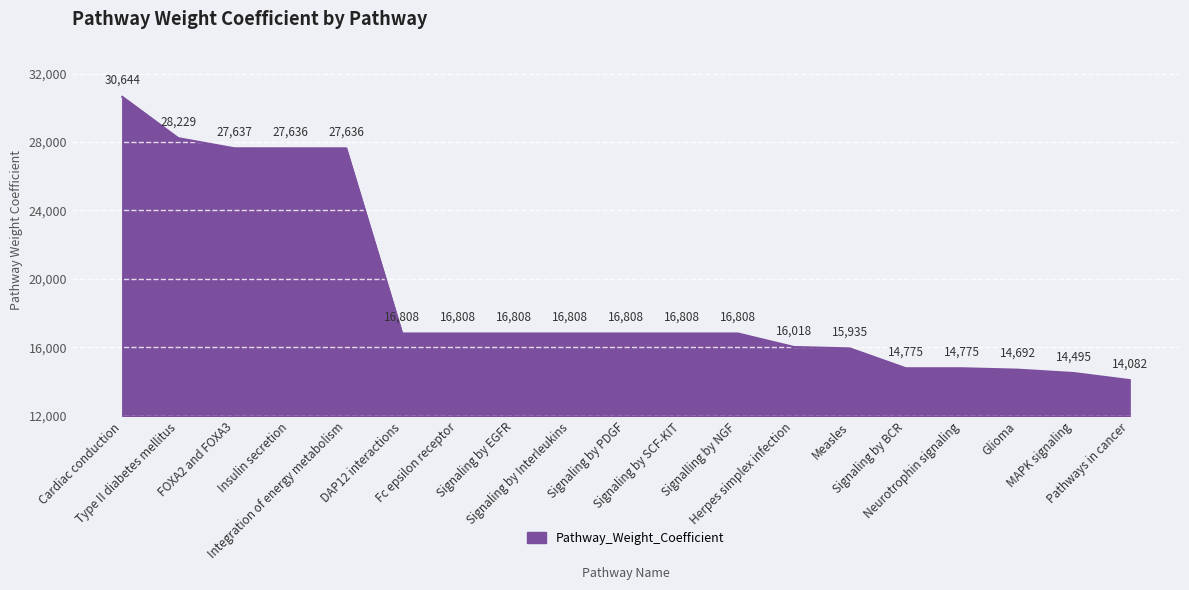

What is the maximum value shown in the chart?

30643.9